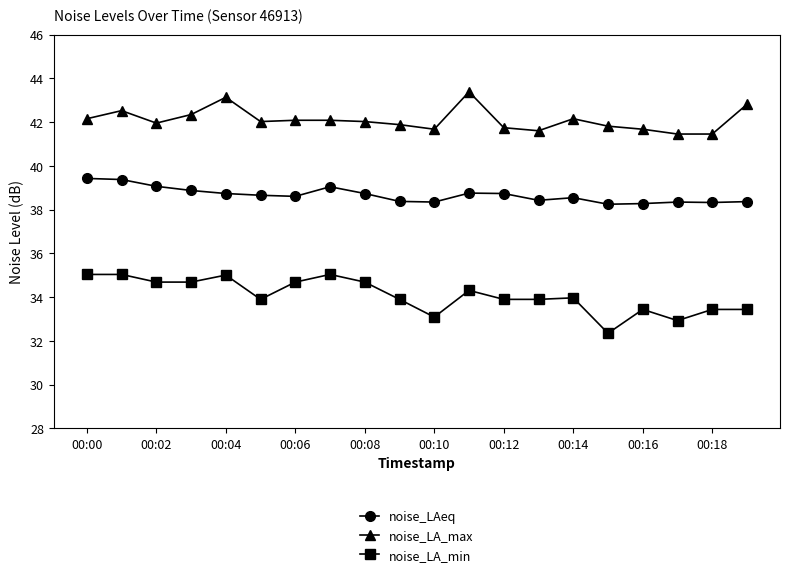

True or false: noise_LA_min has more than 0 points higher than both neighbors.

True